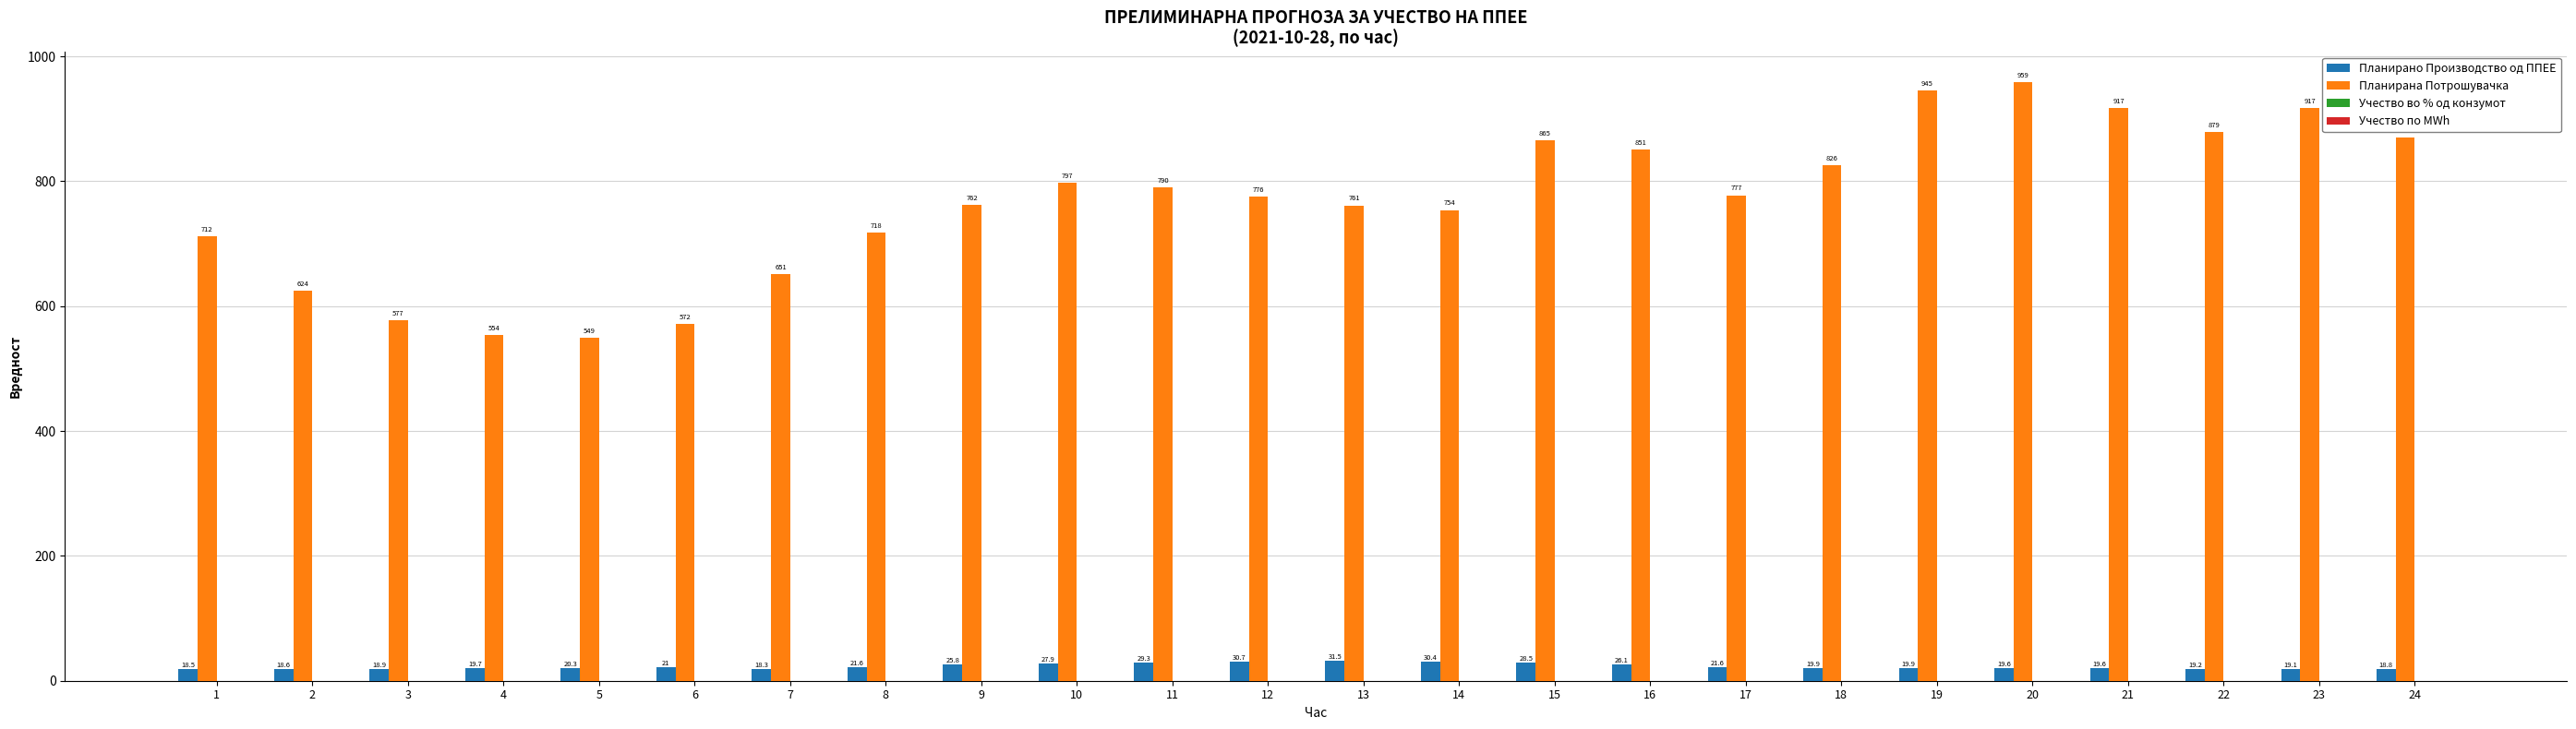

Between 18 and 19, which series saw the biggest shift?

Планирана Потрошувачка